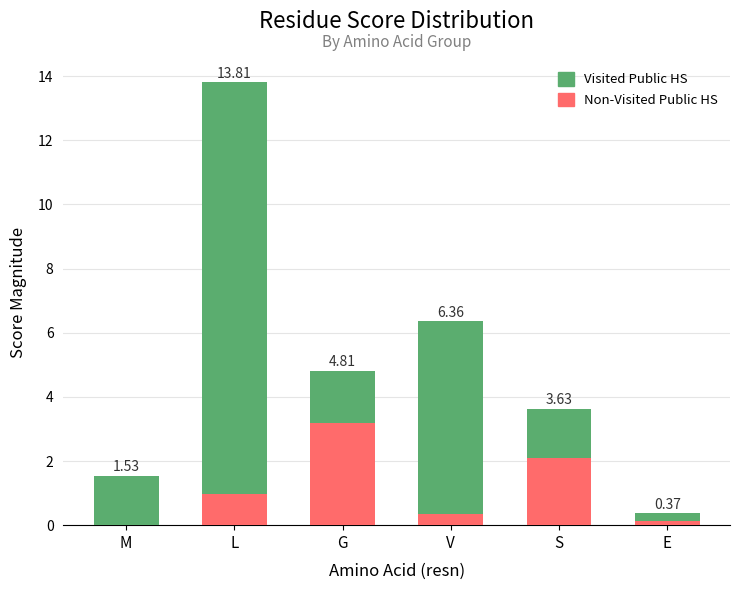

Are the bars grouped side by side (vs. stacked)?

No